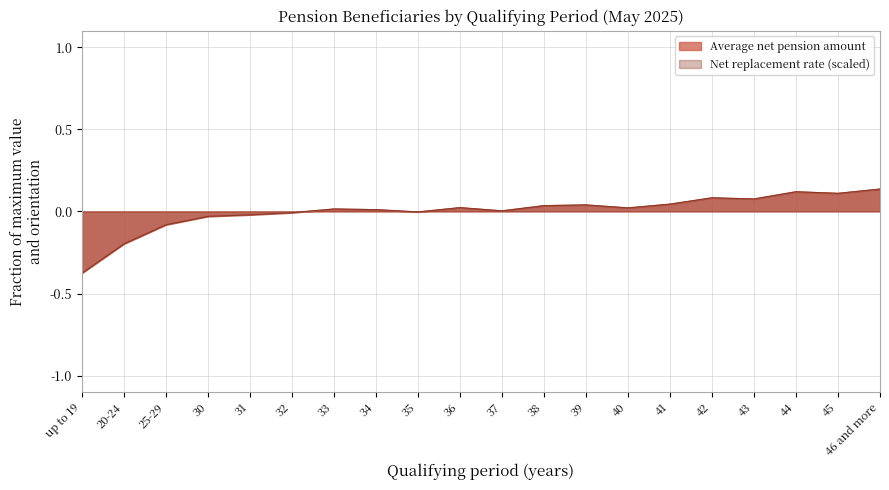

Is the value of Average net pension amount at 36 greater than the value of Net replacement rate (scaled) at 45?

No